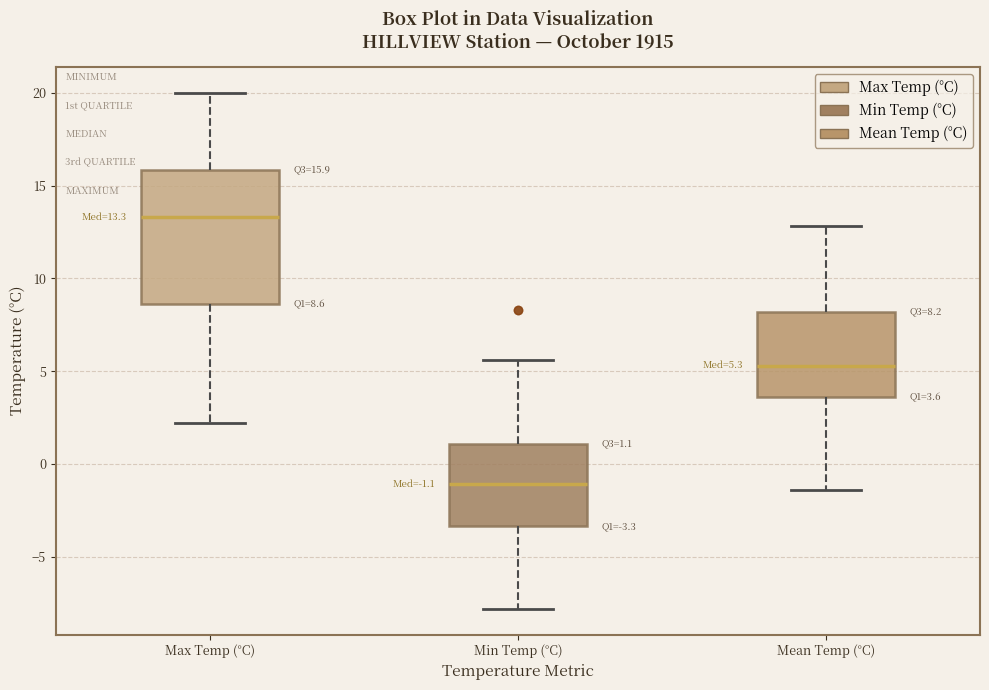

Comparing the boxes themselves (not the whiskers), which one is the tallest?

Max Temp (°C)